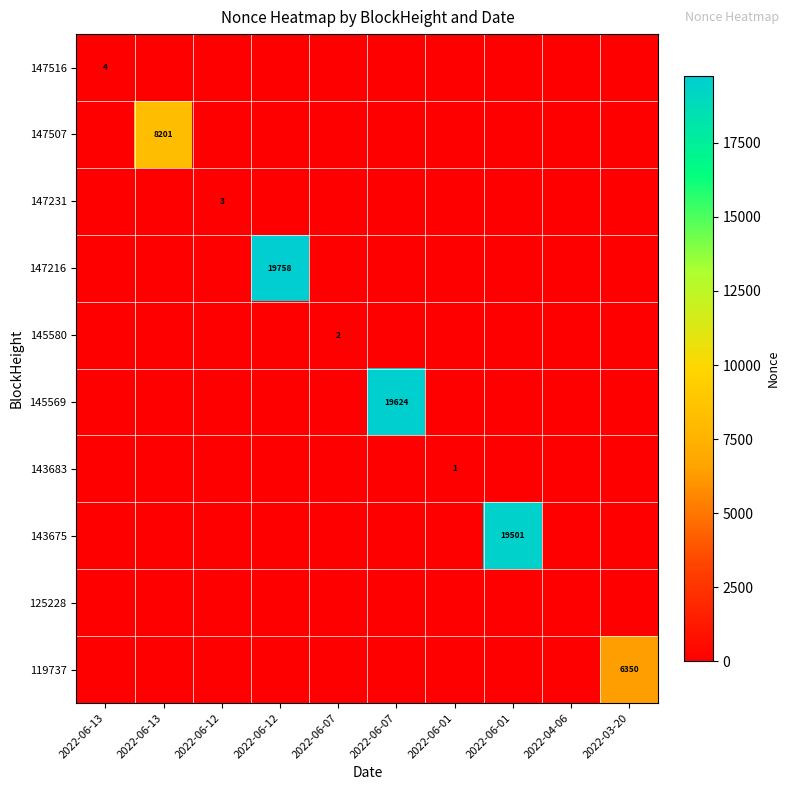

How many series are shown in this chart?

10